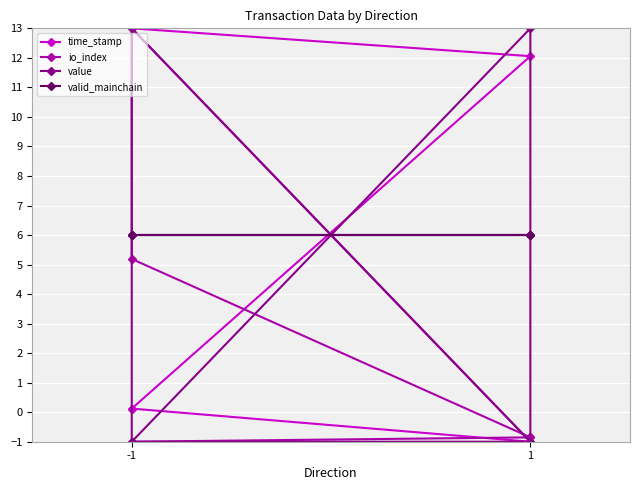

How many values in value are above zero?

2